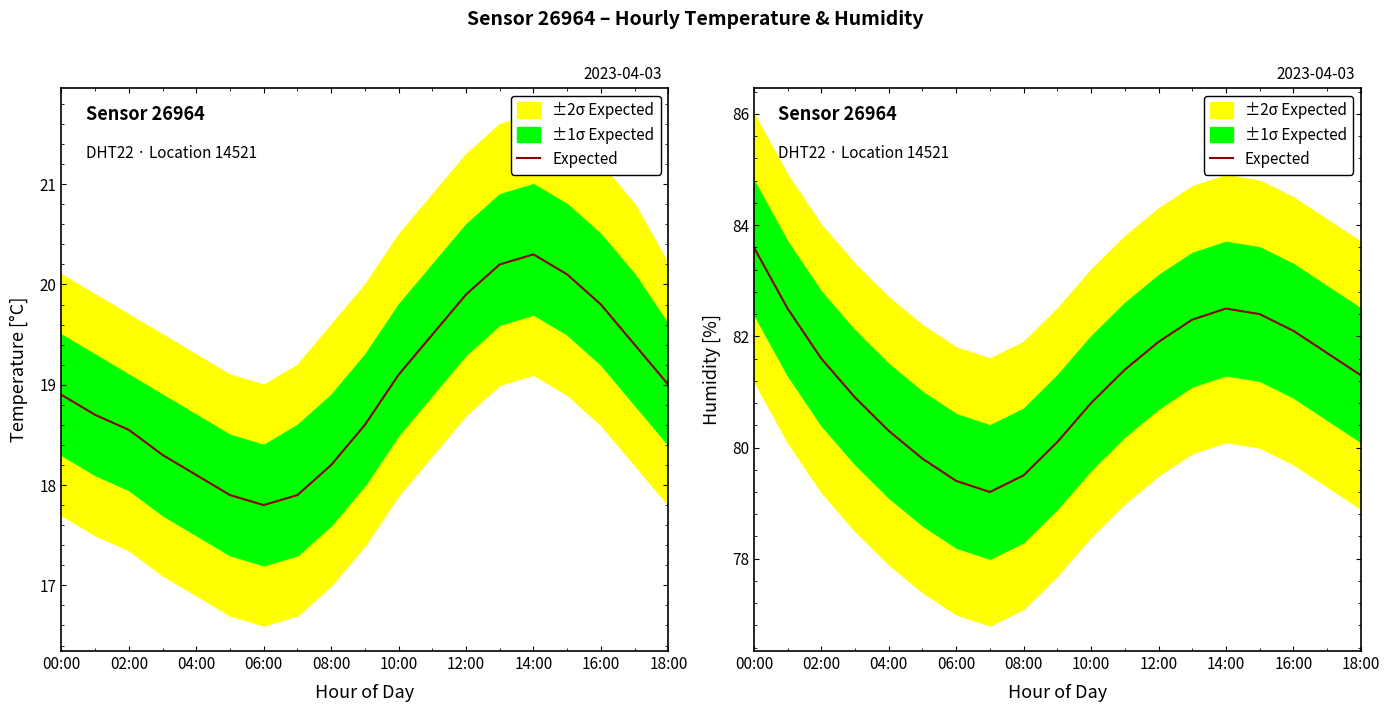

Approximately how many times larger is the value at 06:00 compared to 10:00?

1.0